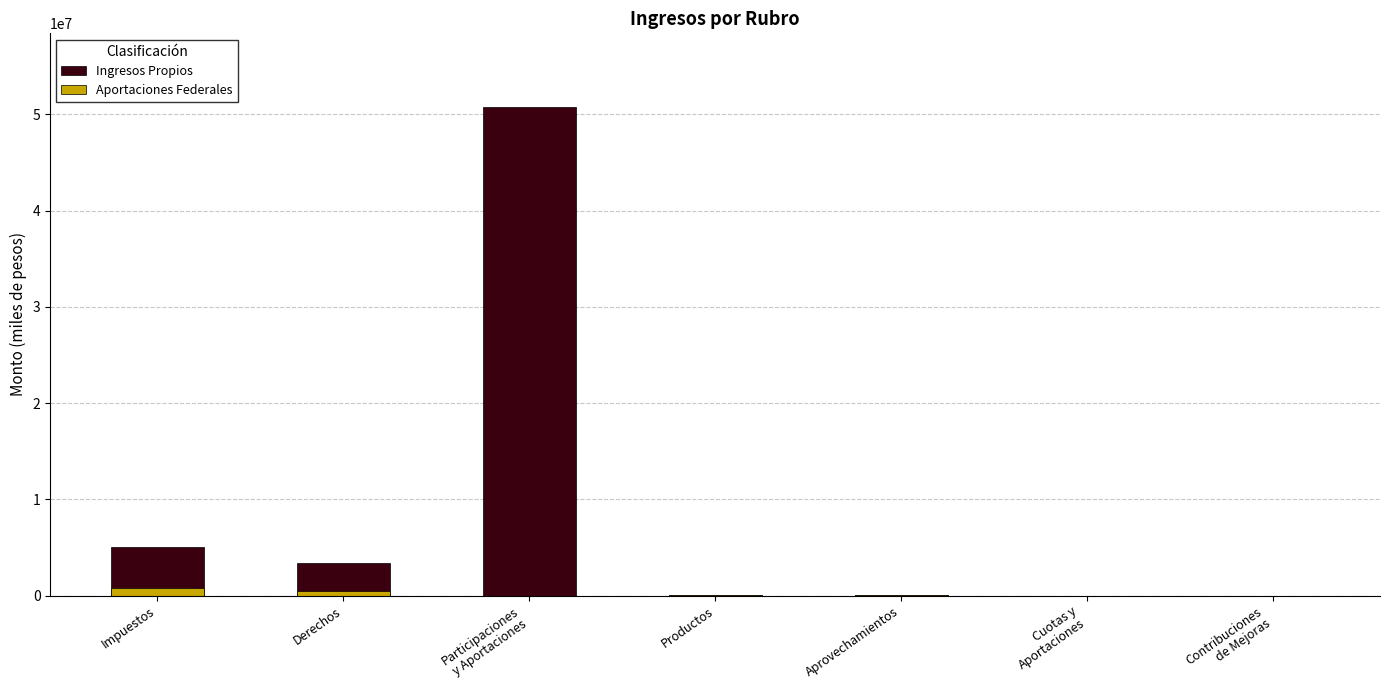

Count the number of data series in this chart.

1